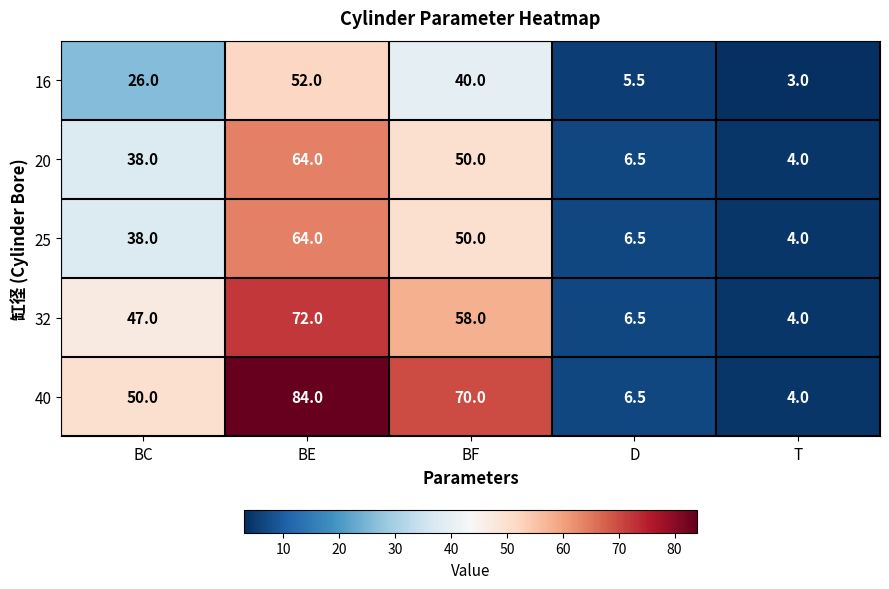

How many data points does each series have?

5